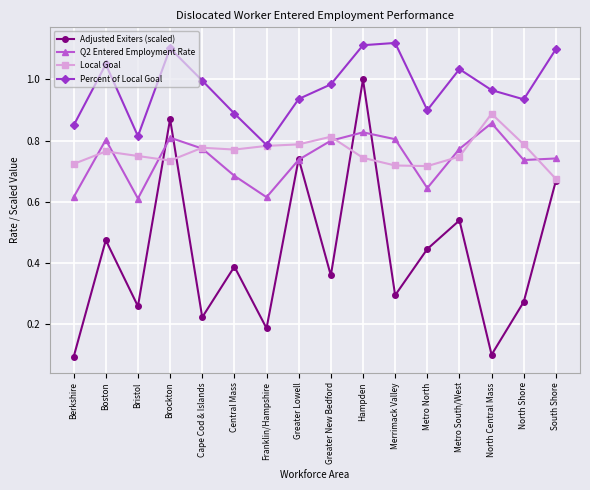

What is the label of the 15th point from the right?

Boston